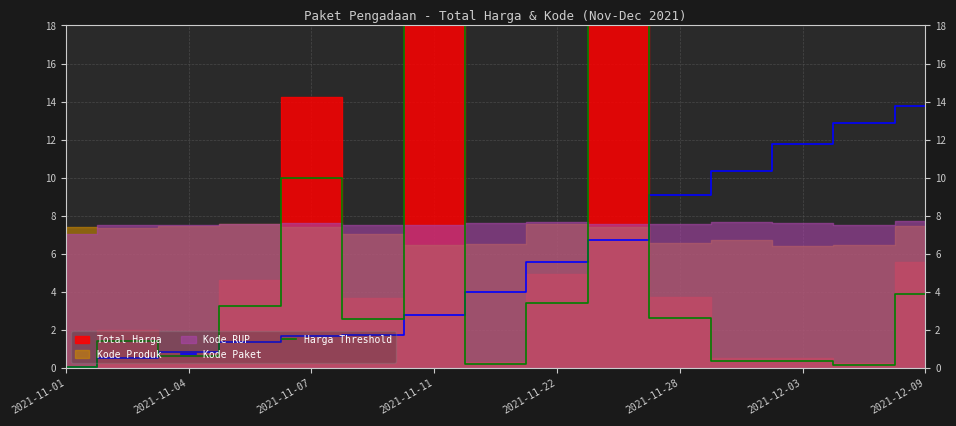

Where is Kode Paket nearest to the value 6?

2021-11-22